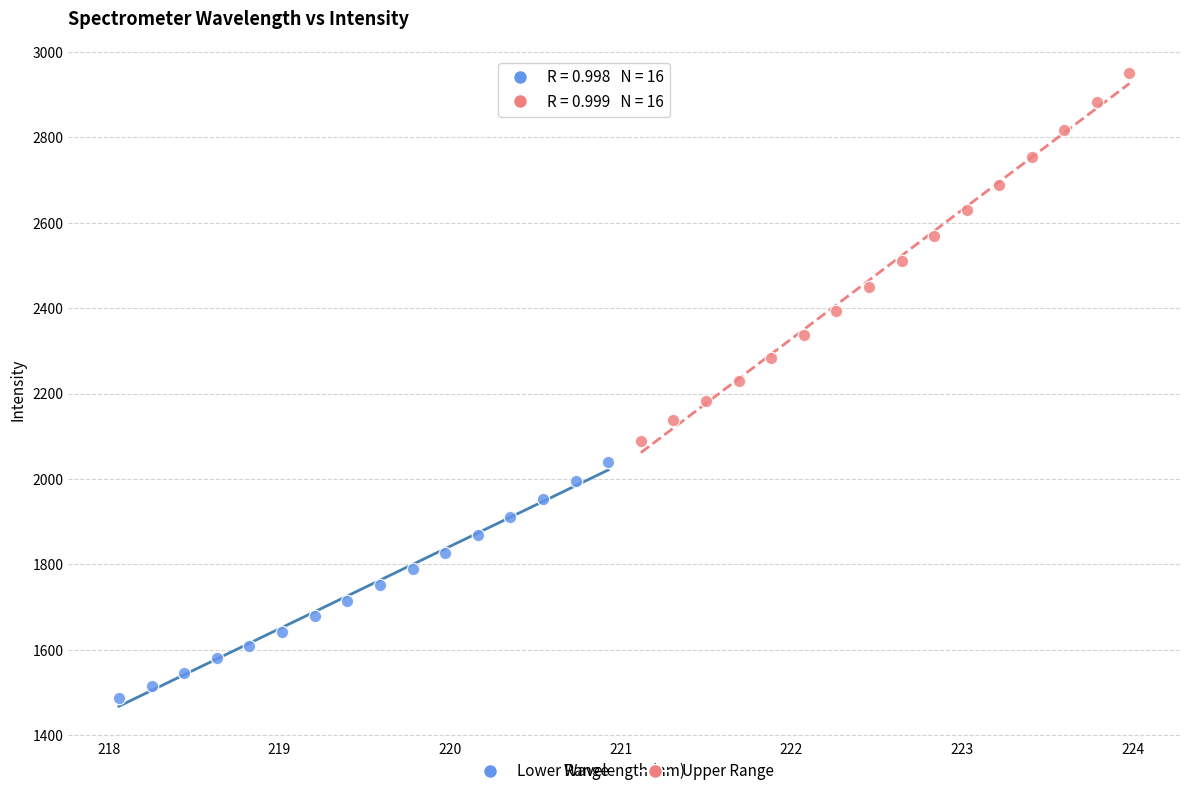

Which series has the widest spread of Y values?

Upper Range